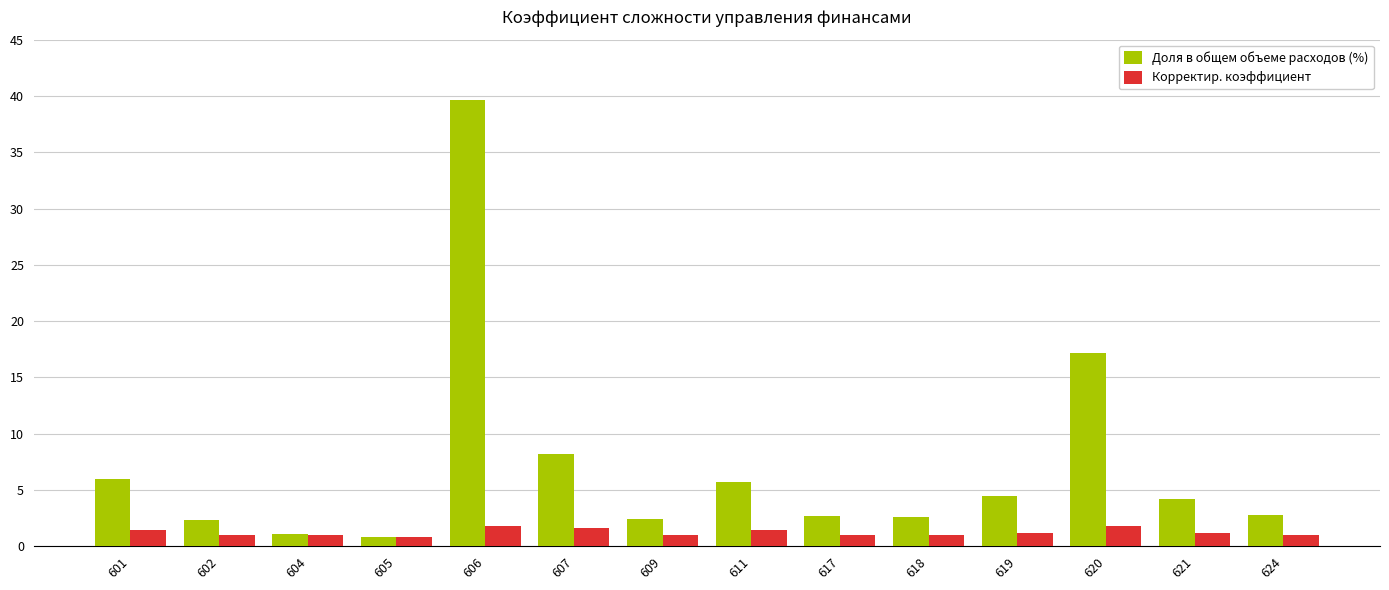

What are all the series names shown in the legend?

Доля в общем объеме расходов (%), Корректир. коэффициент